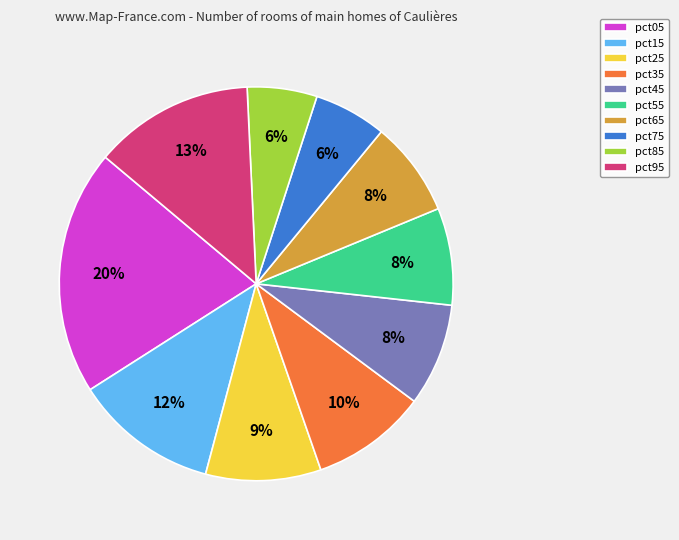

To the nearest percent, what is the difference between the largest and smallest slice percentages?

14%